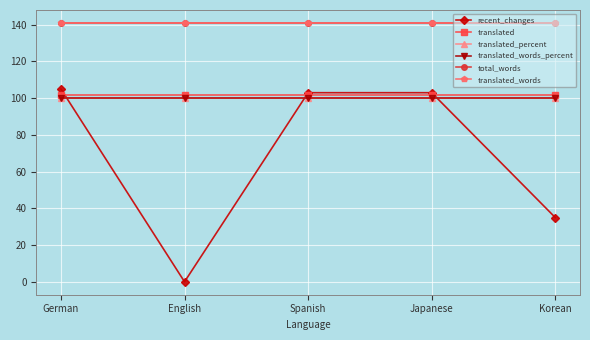

How many lines are shown in the chart?

6